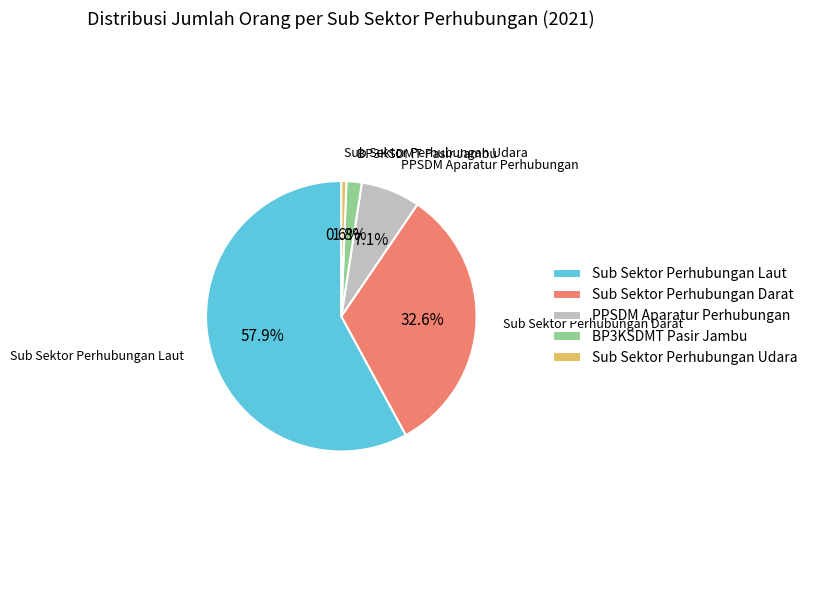

Approximately how many times larger is the value at Sub Sektor Perhubungan Laut compared to PPSDM Aparatur Perhubungan?

8.2